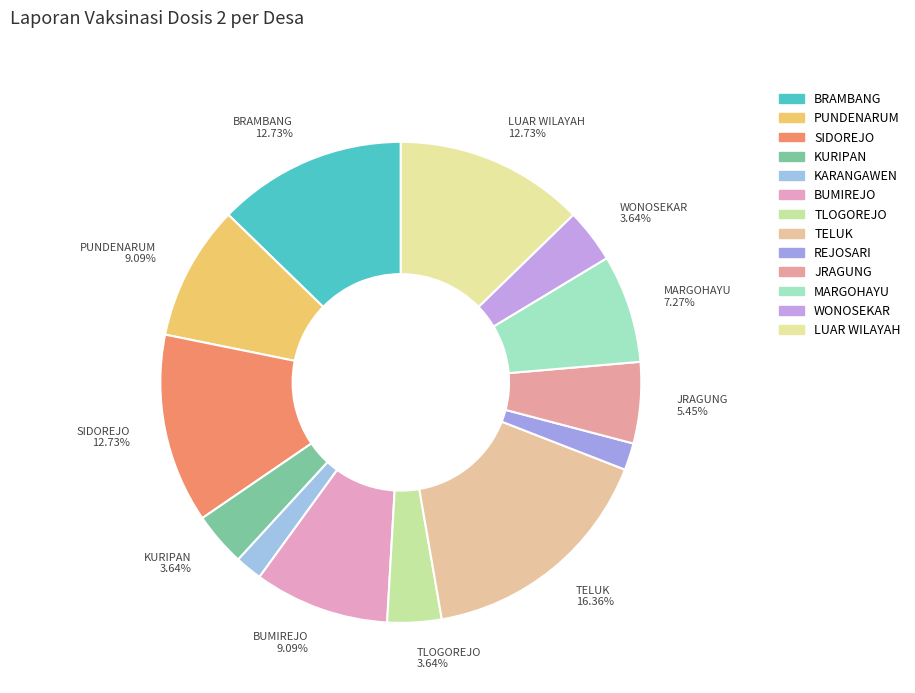

How many slices are in this pie chart?

13